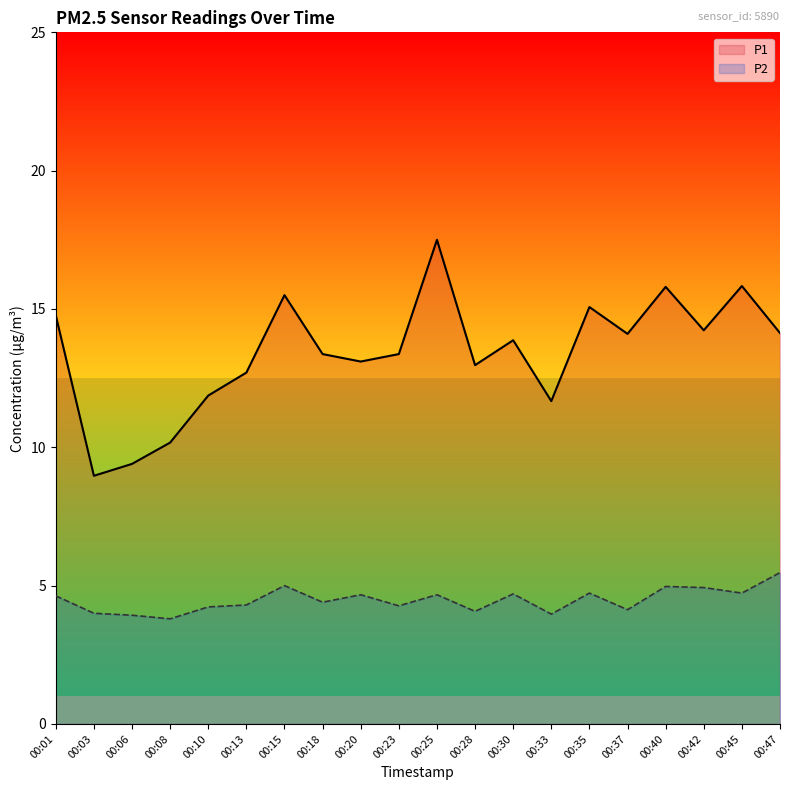

Which category has the highest value in the P1 series?

00:25